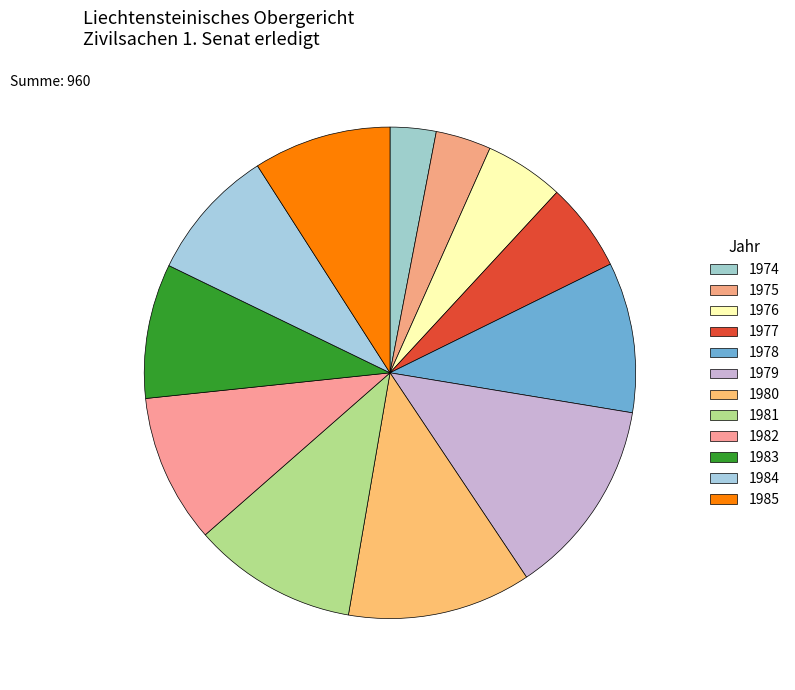

What is the ratio of the value at 1979 to the value at 1978?

1.3